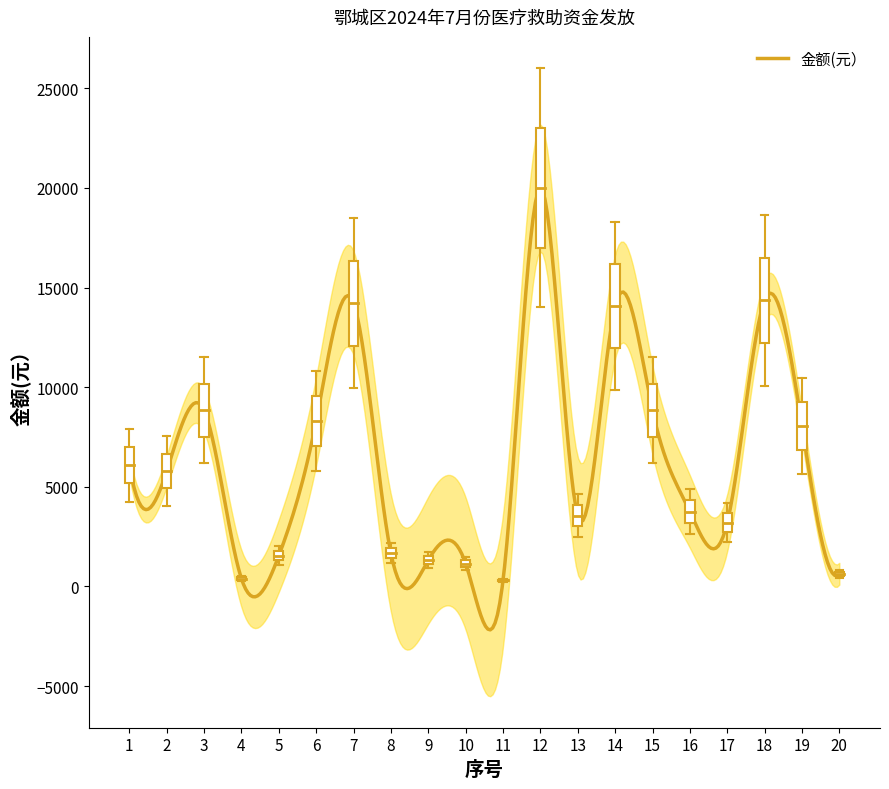

Approximately how many times larger is the value at 9 compared to 2?

0.2